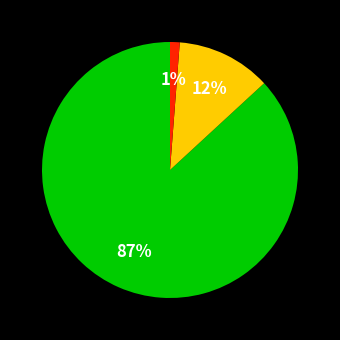

To the nearest percent, what is the average slice percentage?

33%